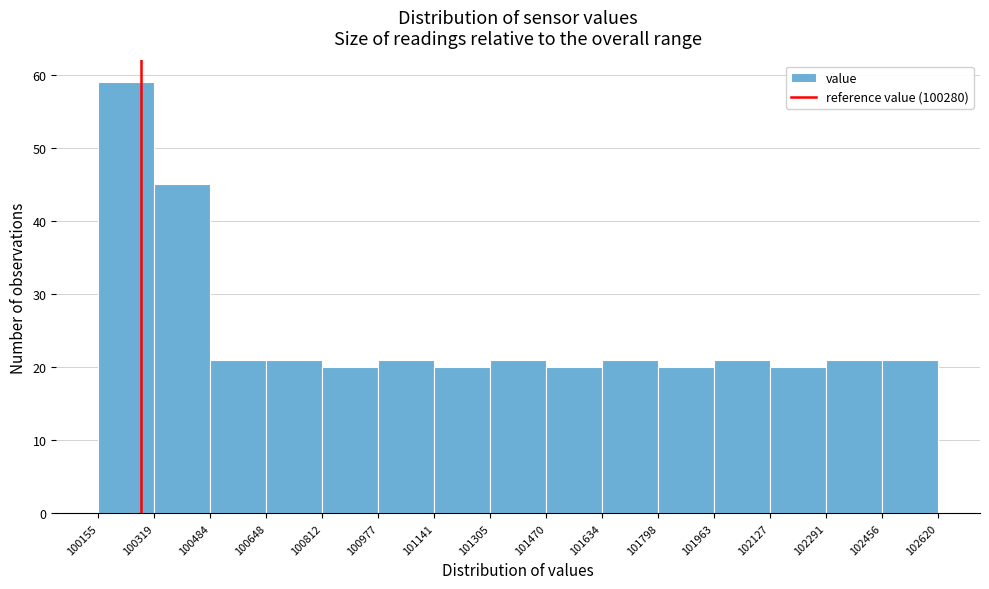

Reading left to right, list every bar in this chart as the range it spans on the x-axis followed by its height. The values are not printed on the chart, so give them approximately, as read against the axis.

100155 to 100319: 59
100319 to 100484: 45
100484 to 100648: 21
100648 to 100812: 21
100812 to 100977: 20
100977 to 101141: 21
101141 to 101305: 20
101305 to 101470: 21
101470 to 101634: 20
101634 to 101798: 21
101798 to 101963: 20
101963 to 102127: 21
102127 to 102291: 20
102291 to 102456: 21
102456 to 102620: 21